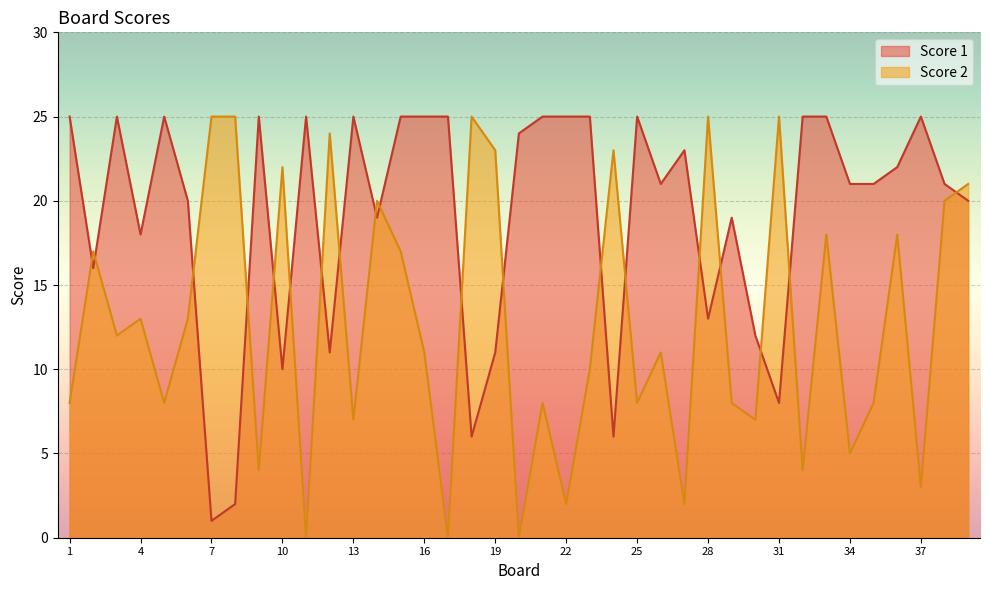

Which has a higher value, 12 or 35?

35